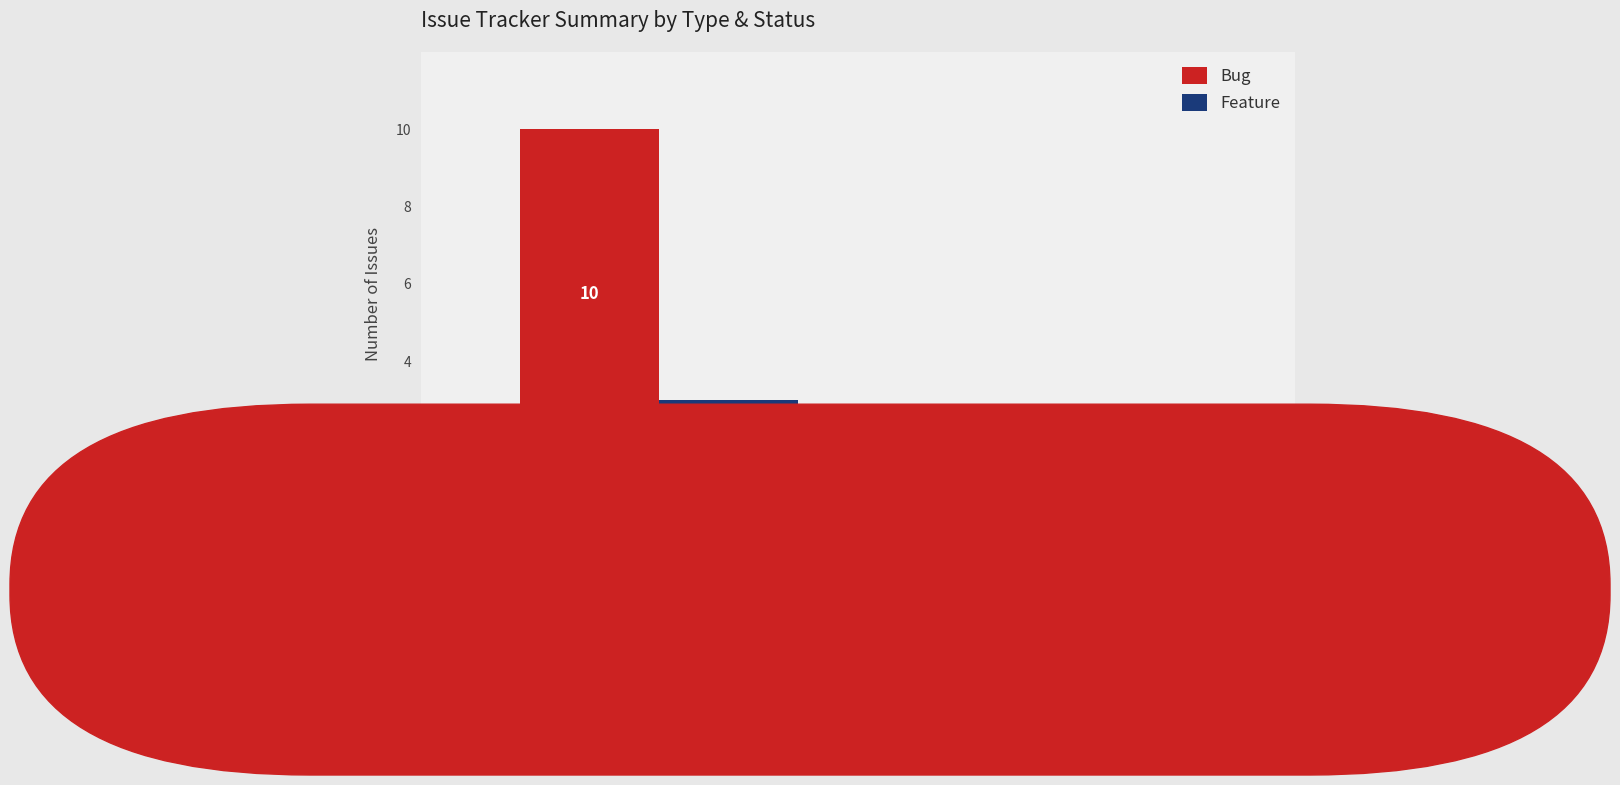

The Bug series shows 10 at Resolved. True or false?

True